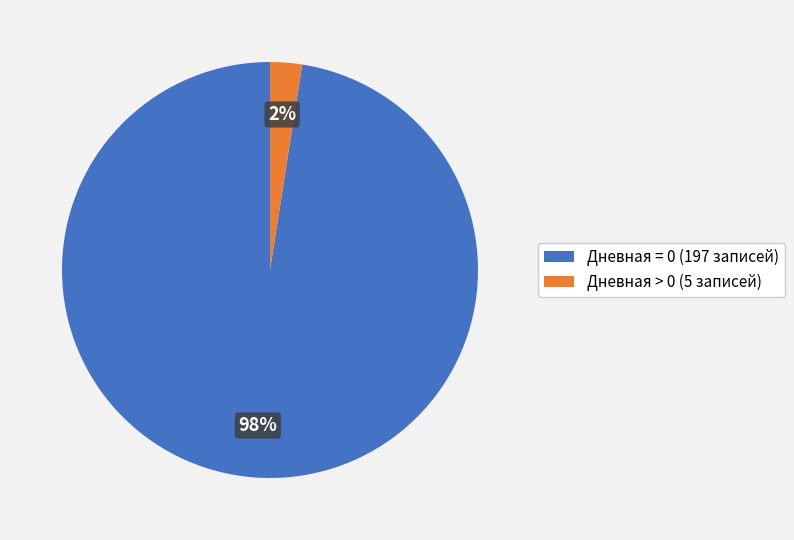

Count the number of slices in the pie.

2